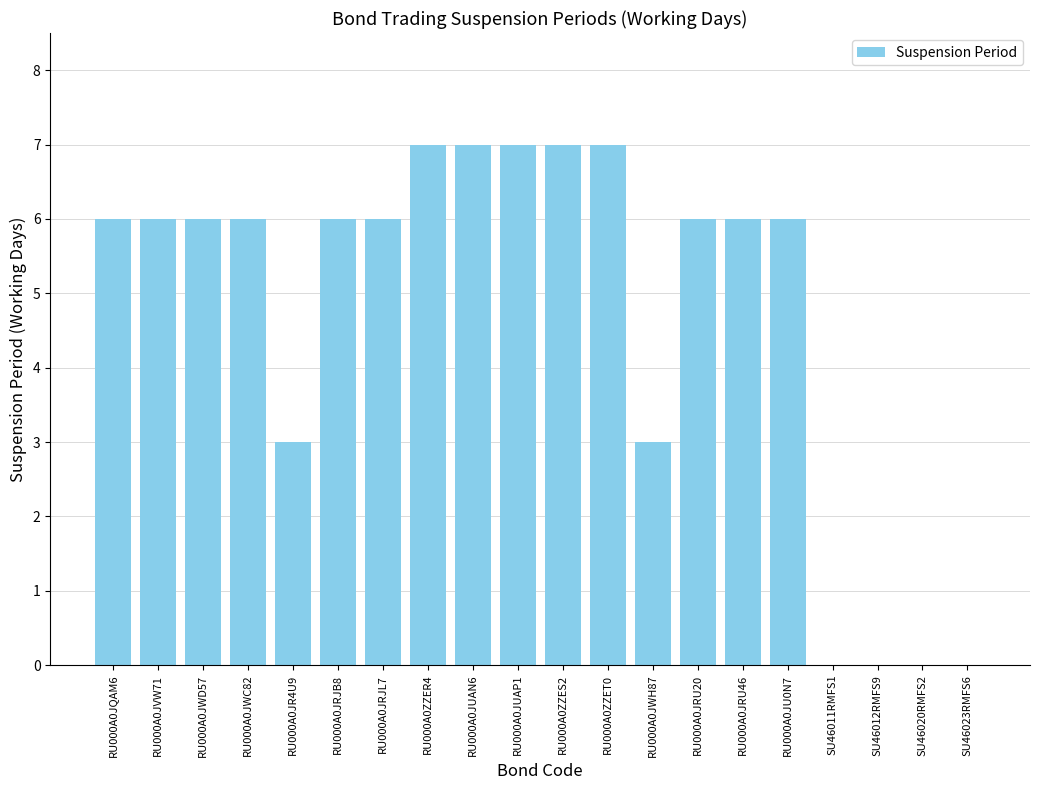

What is the maximum value shown in the chart?

7